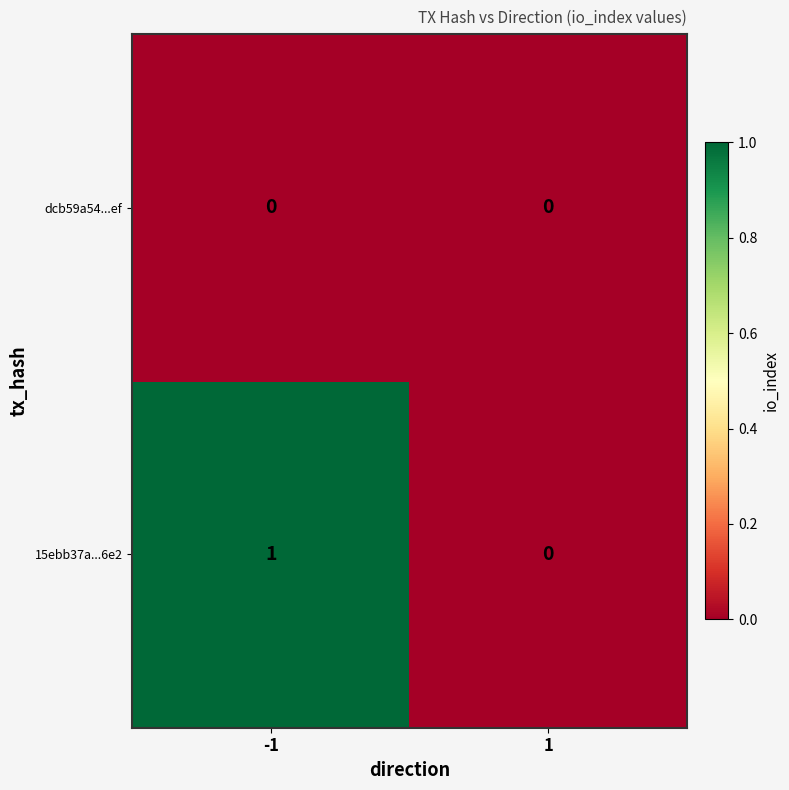

List the series in order of their overall mean, lowest first.

dcb59a54...ef, 15ebb37a...6e2